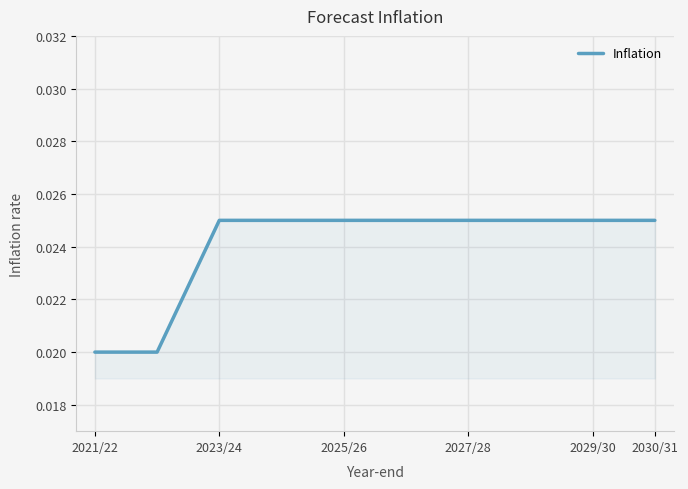

Count the number of data series in this chart.

1